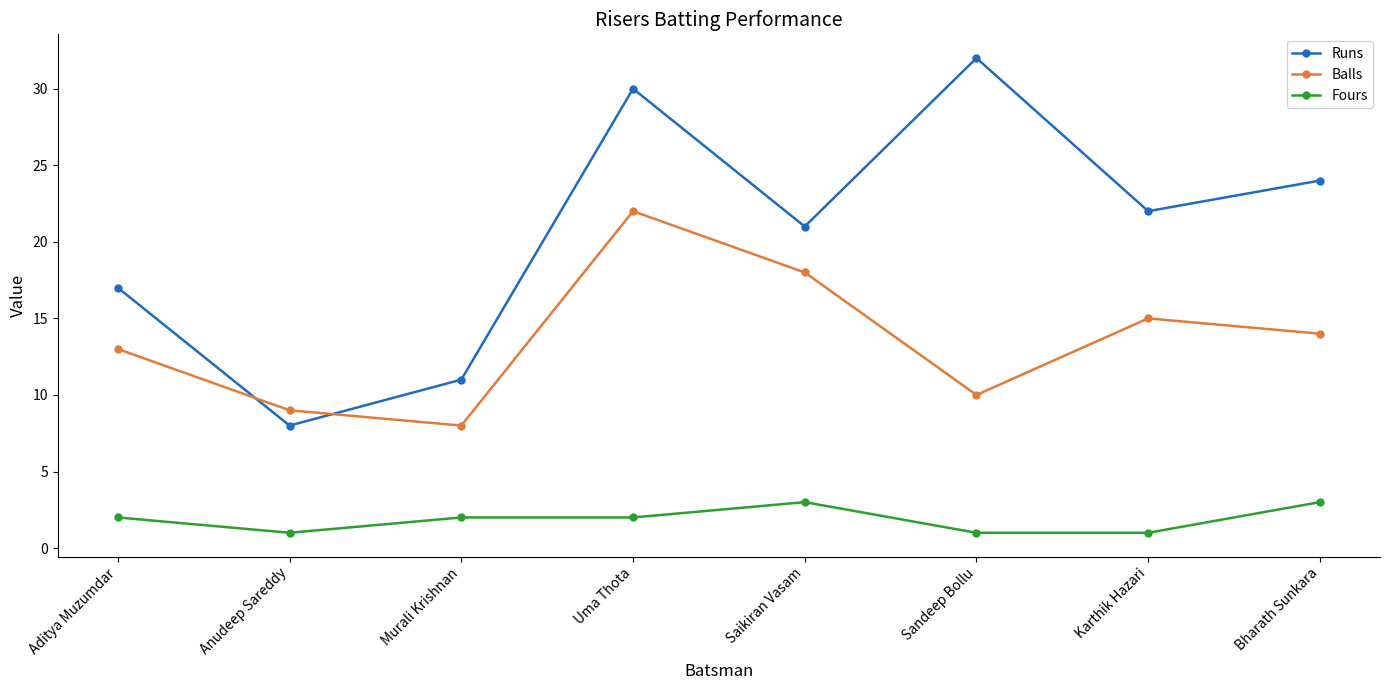

What are all the series names shown in the legend?

Runs, Balls, Fours